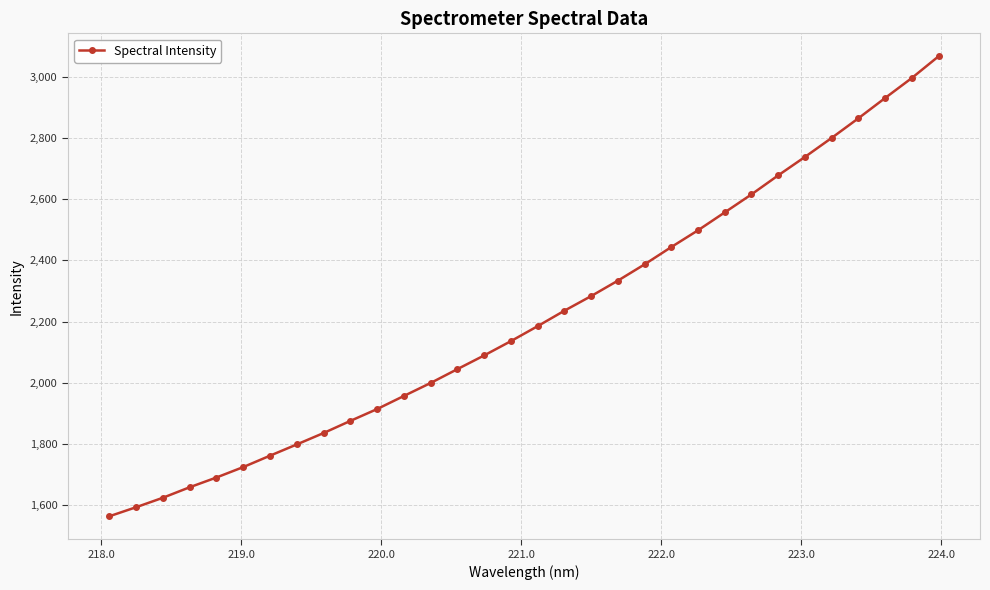

What is the value of the 13th point from the left?

1998.7